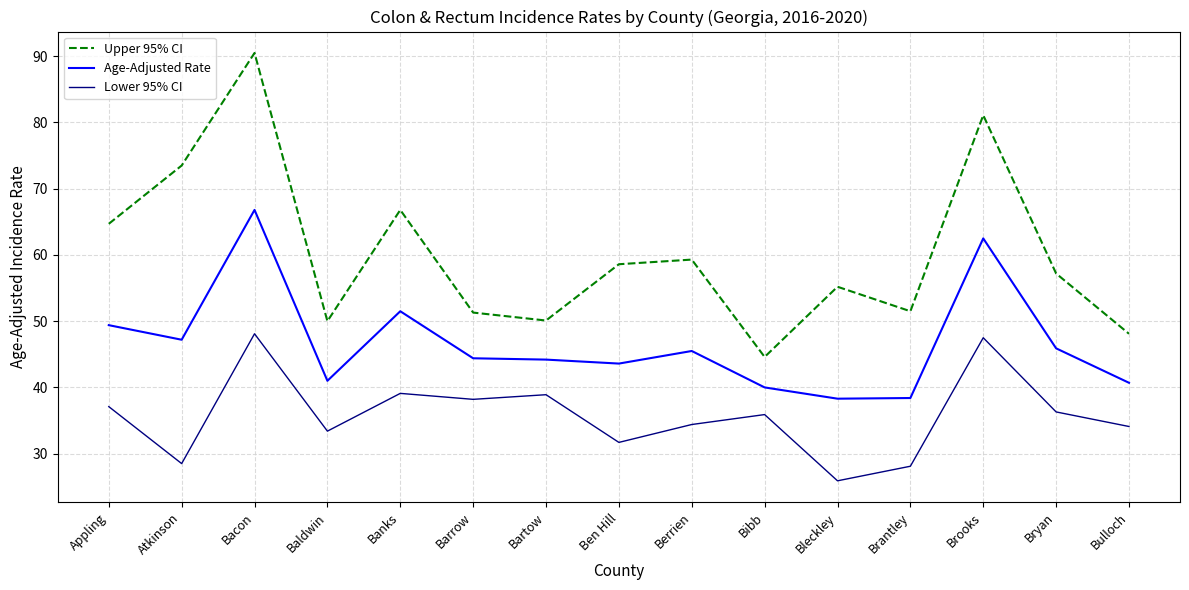

Count the number of data series in this chart.

3